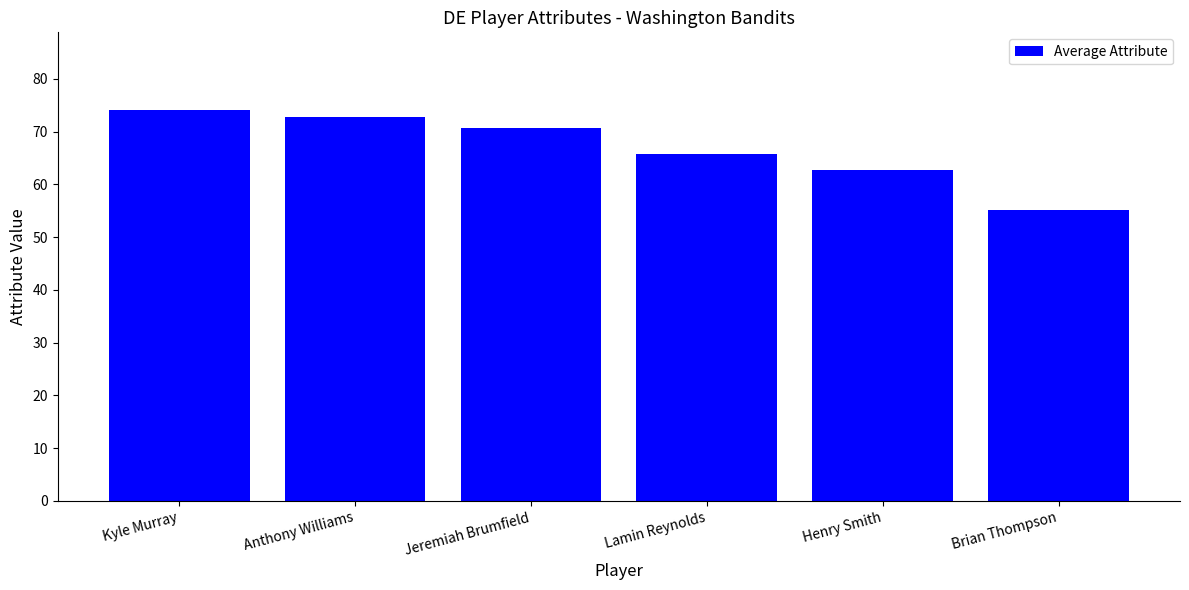

What is the sum of the values at Henry Smith and Kyle Murray?

136.7